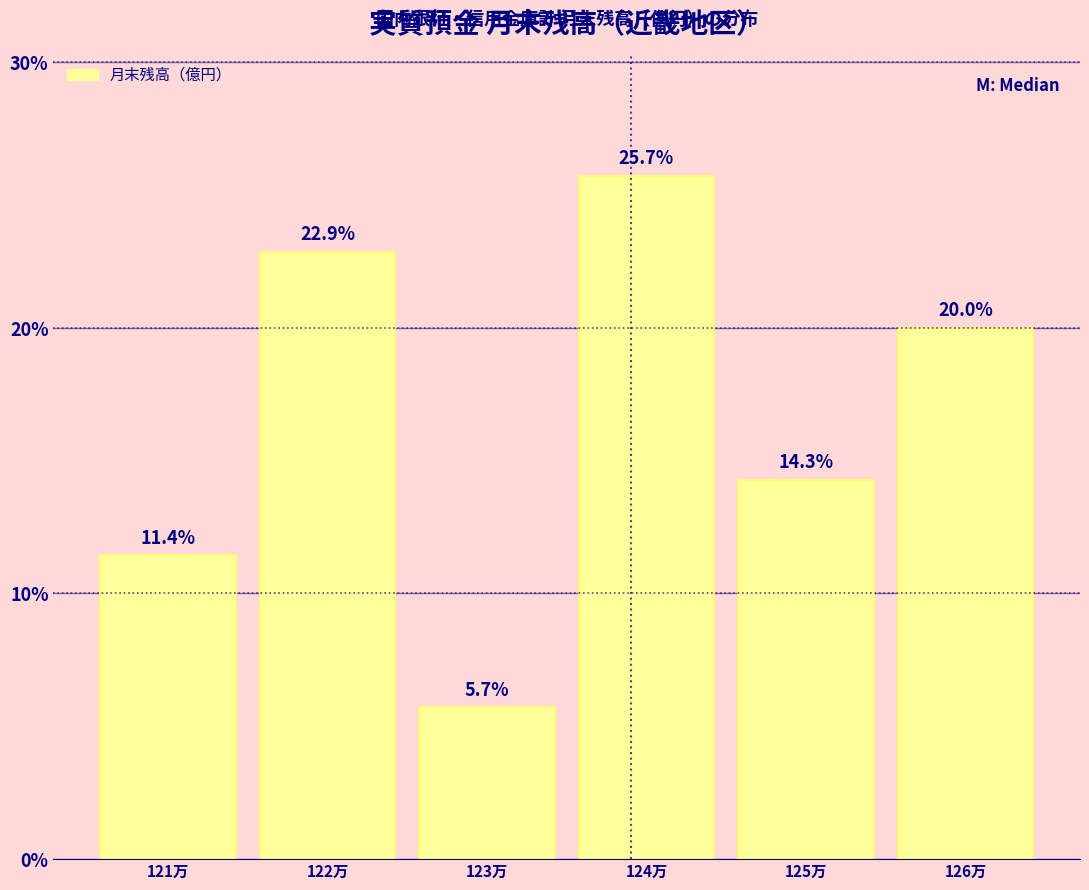

Reading left to right, what are all the values shown in this chart?

121万=11.4	122万=22.9	123万=5.7	124万=25.7	125万=14.3	126万=20.0